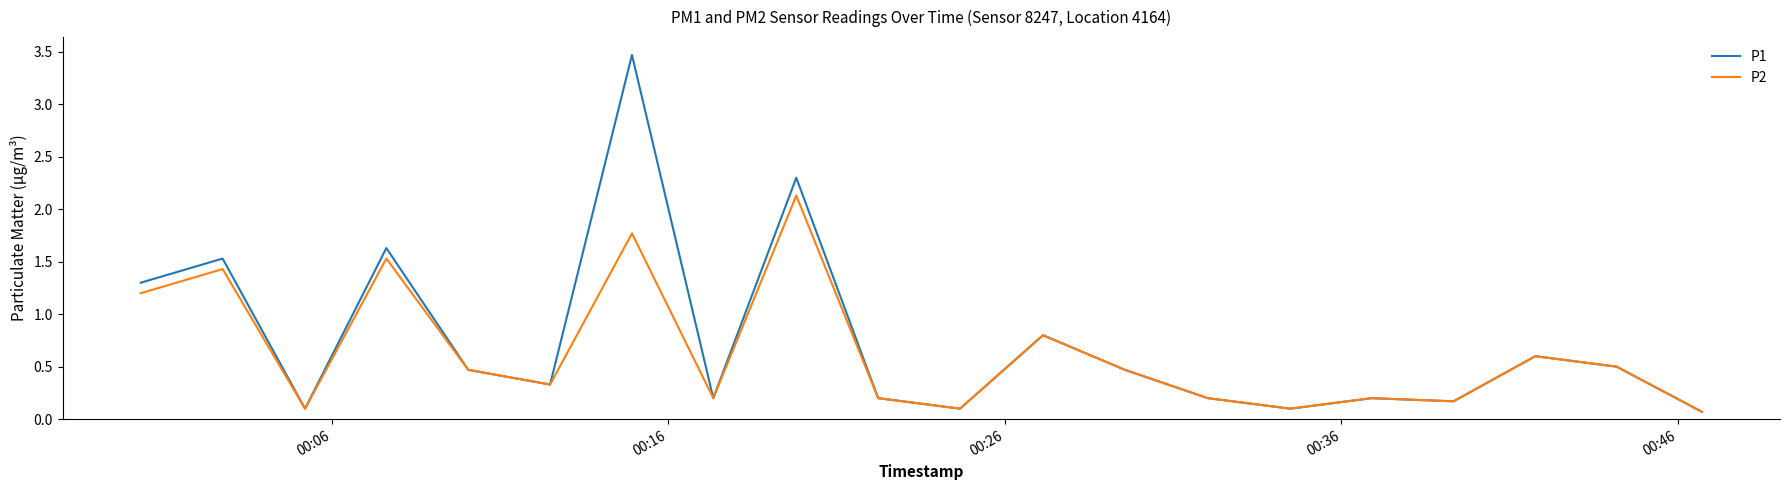

How many interior local valleys does the P2 series have?

6